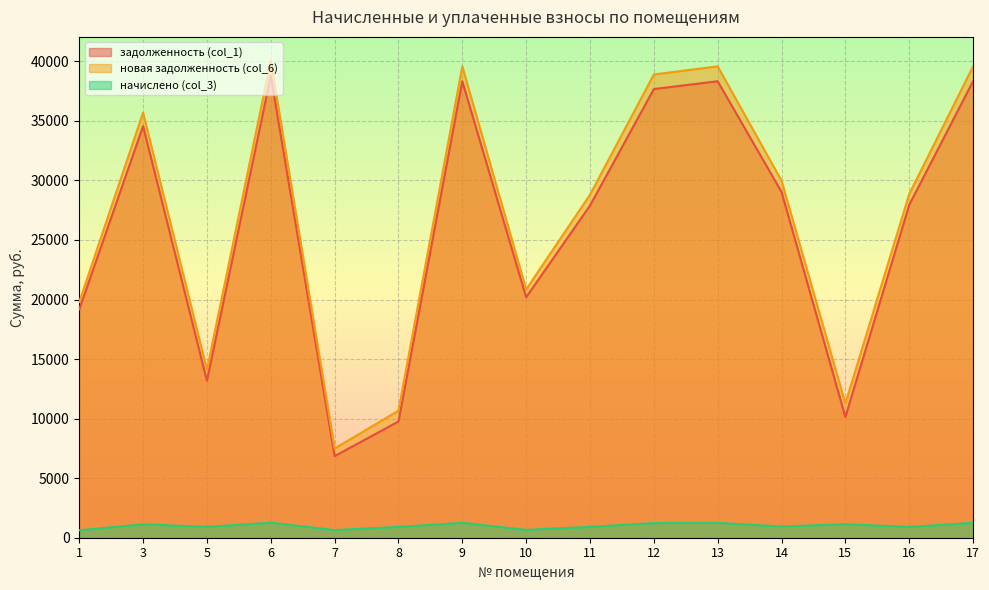

At which label does задолженность (col_1) first exceed 27947?

3